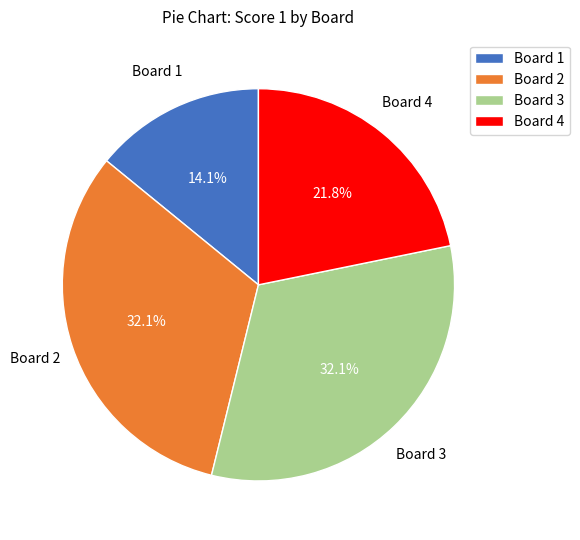

Count the number of slices in the pie.

4